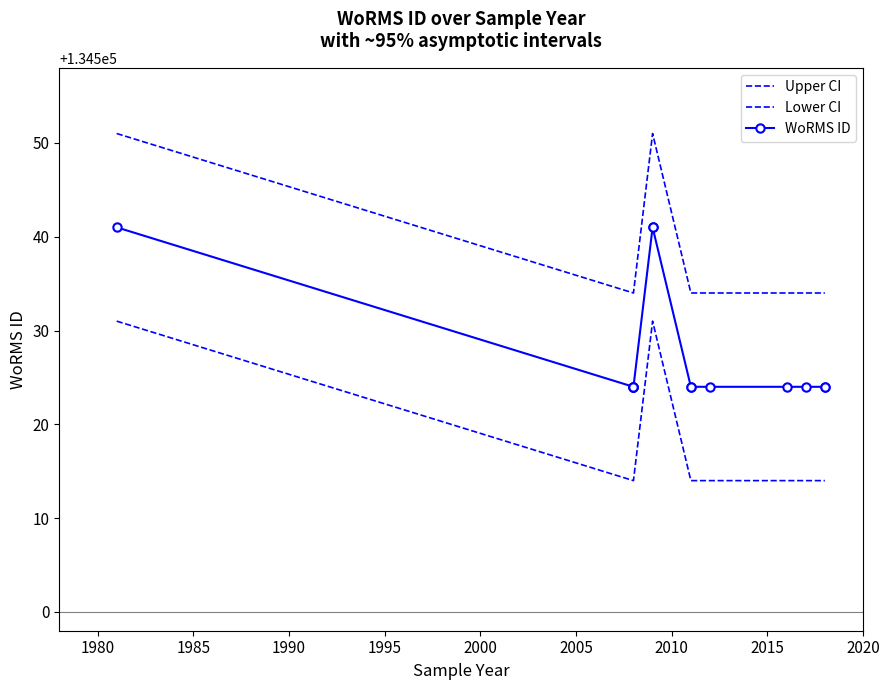

How many series are shown in this chart?

3